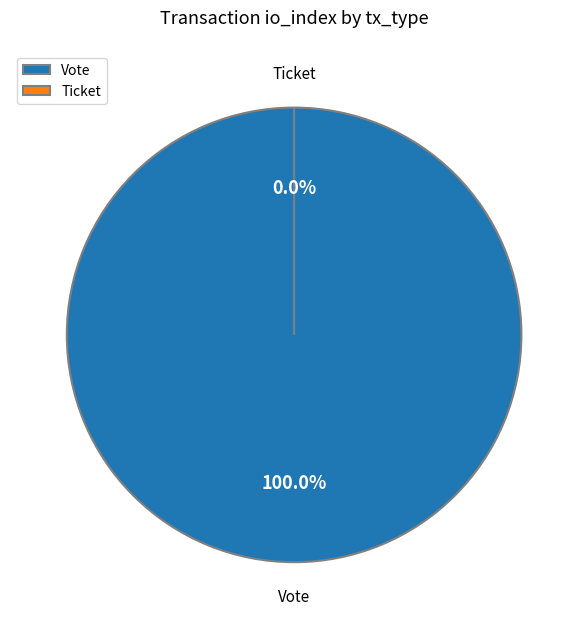

Does any single category account for the majority?

Yes